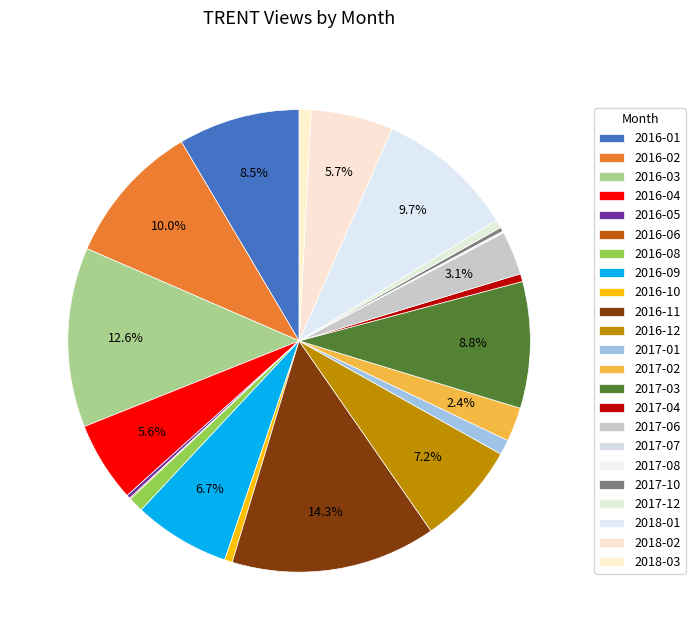

Is there a majority slice in this chart?

No